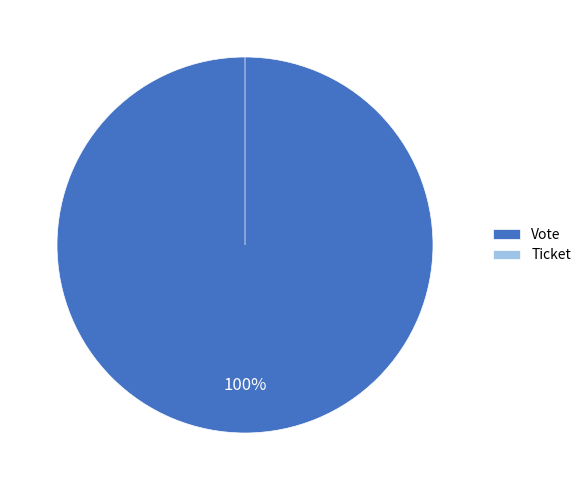

Which category accounts for the majority?

Vote